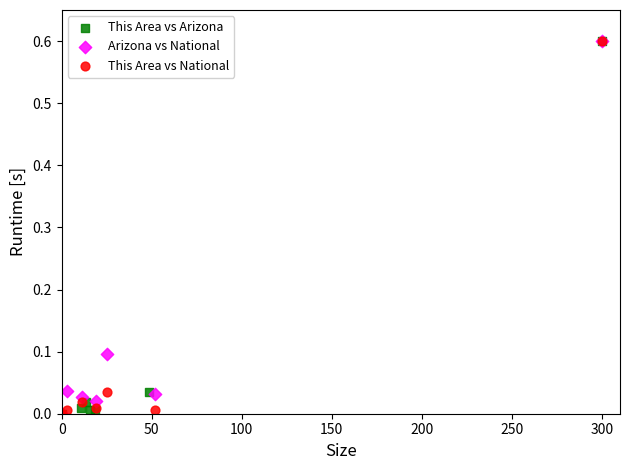

What are all the series names shown in the legend?

This Area vs Arizona, Arizona vs National, This Area vs National